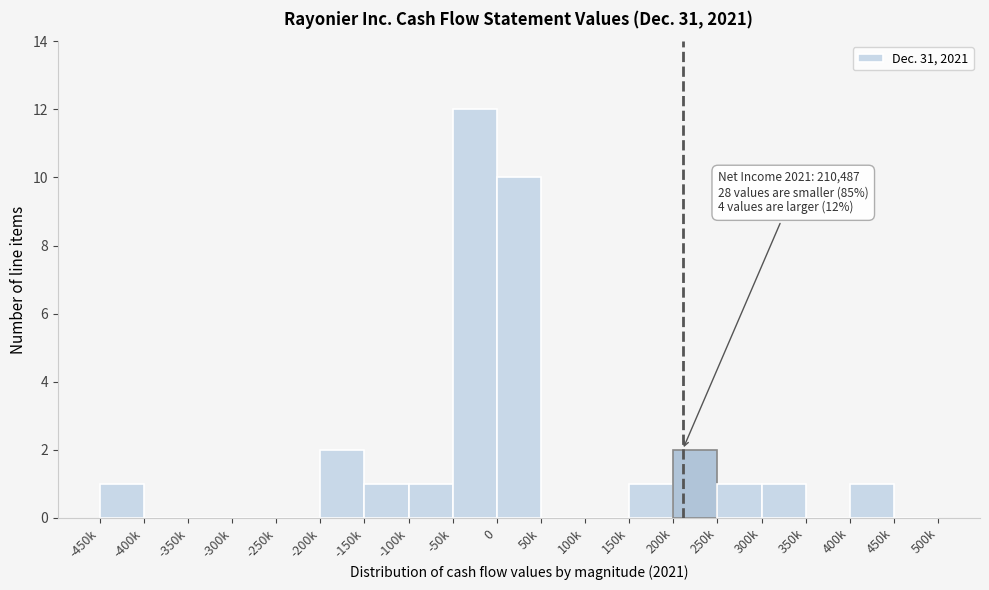

Reading left to right, transcribe all the data shown in this chart.

-450k=1	-400k=0	-350k=0	-300k=0	-250k=0	-200k=2	-150k=1	-100k=1	-50k=12	0=10	50k=0	100k=0	150k=1	200k=2	250k=1	300k=1	350k=0	400k=1	450k=0